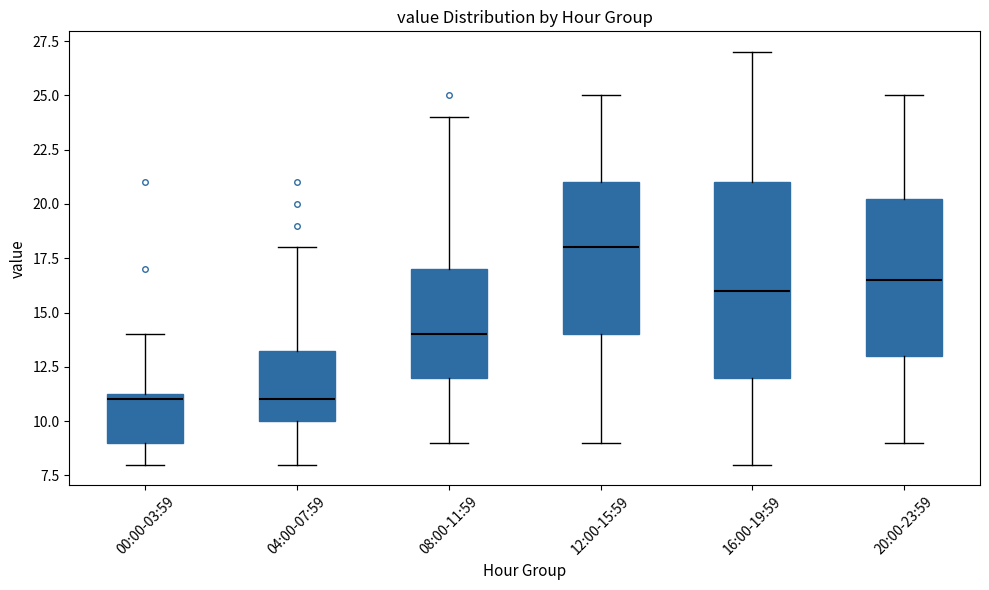

Where does the upper whisker of the box for 08:00-11:59 end on the y-axis? The values are not printed on the chart, so give them approximately, as read against the axis.

24.0